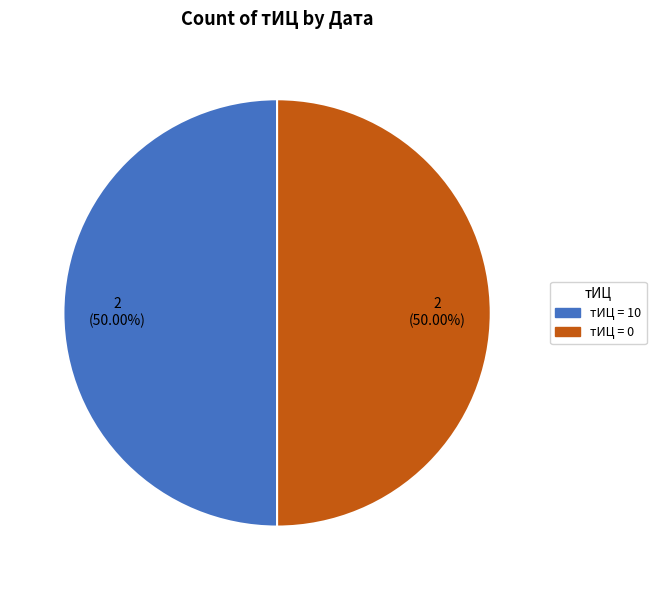

Approximately how many times larger is the value at тИЦ = 10 compared to тИЦ = 0?

1.0